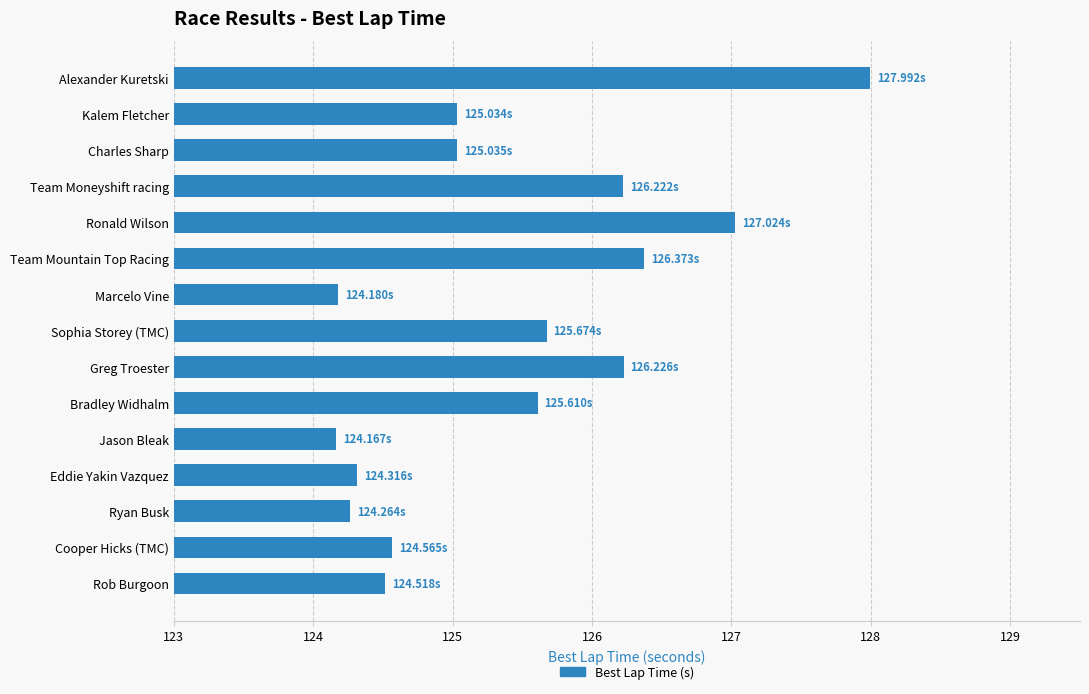

What is the sum of all values?

1881.2